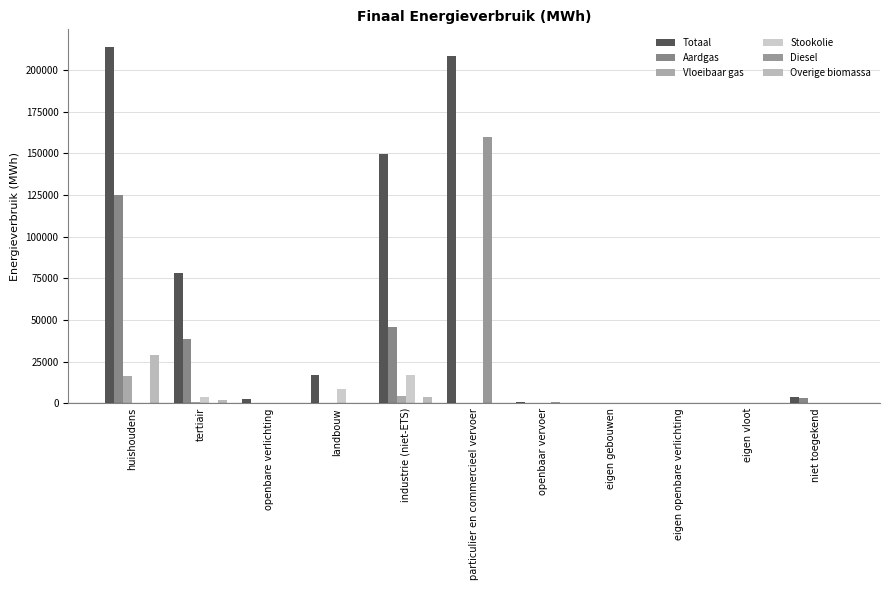

What is the sum of all Stookolie values?

28765.2